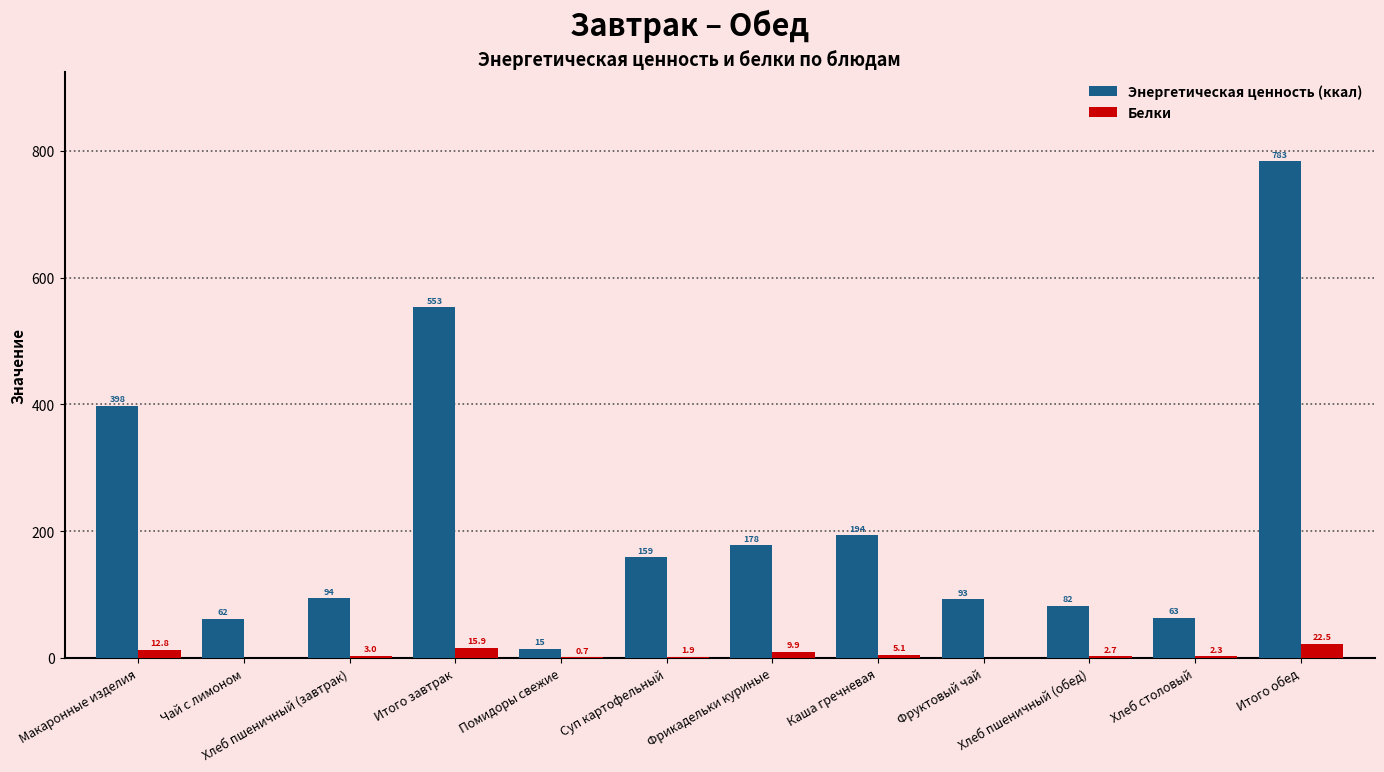

Are the bars horizontal?

No